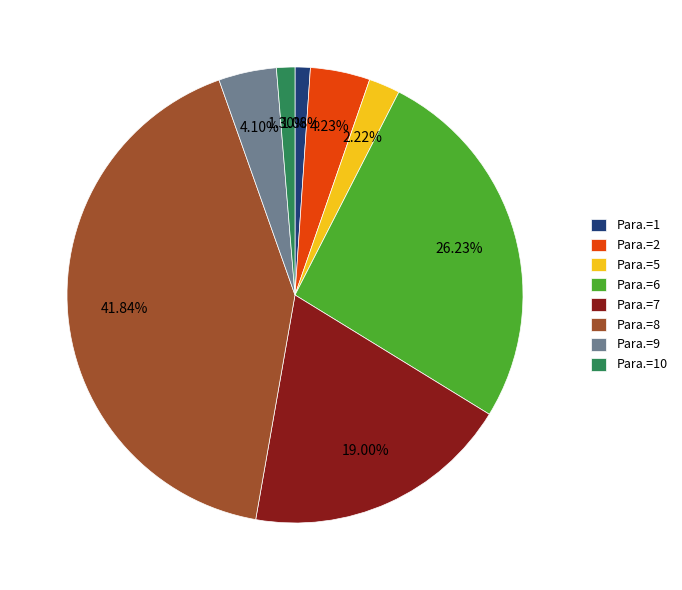

What percentage do Para.=8 and Para.=10 together represent?

43.1%